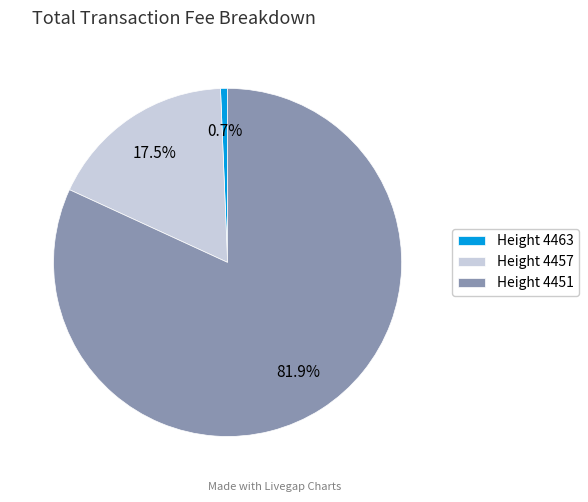

Count the number of slices in the pie.

3